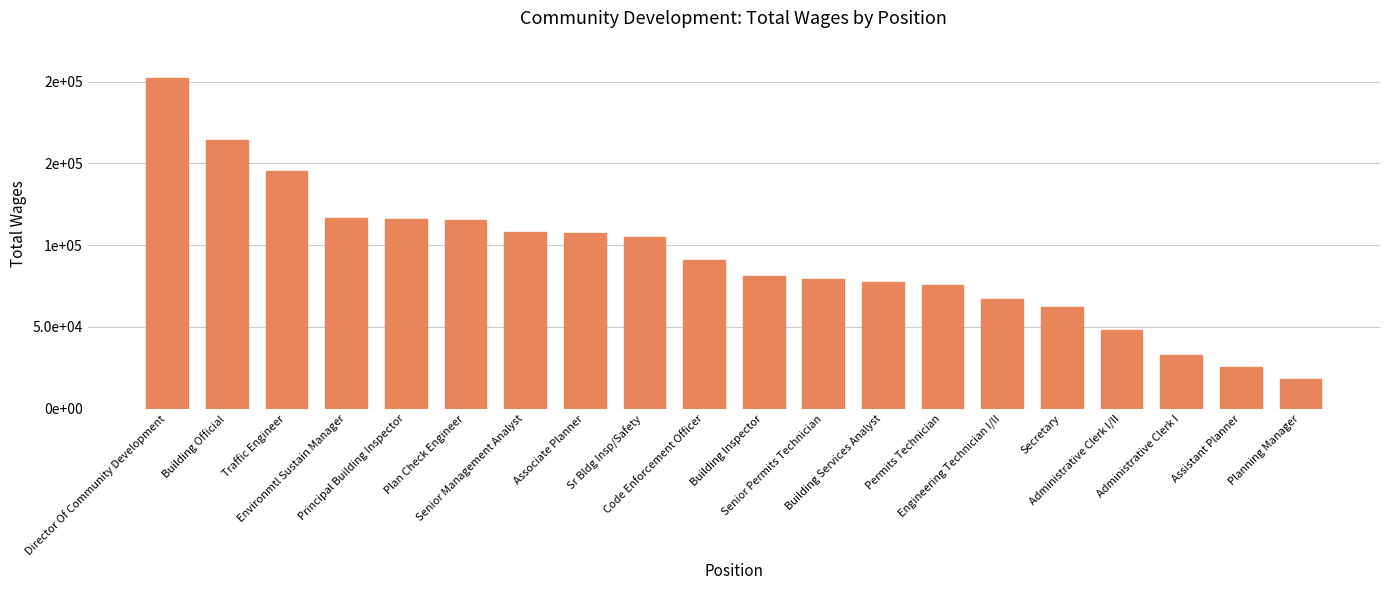

What is the difference between the values at Plan Check Engineer and Principal Building Inspector?

768